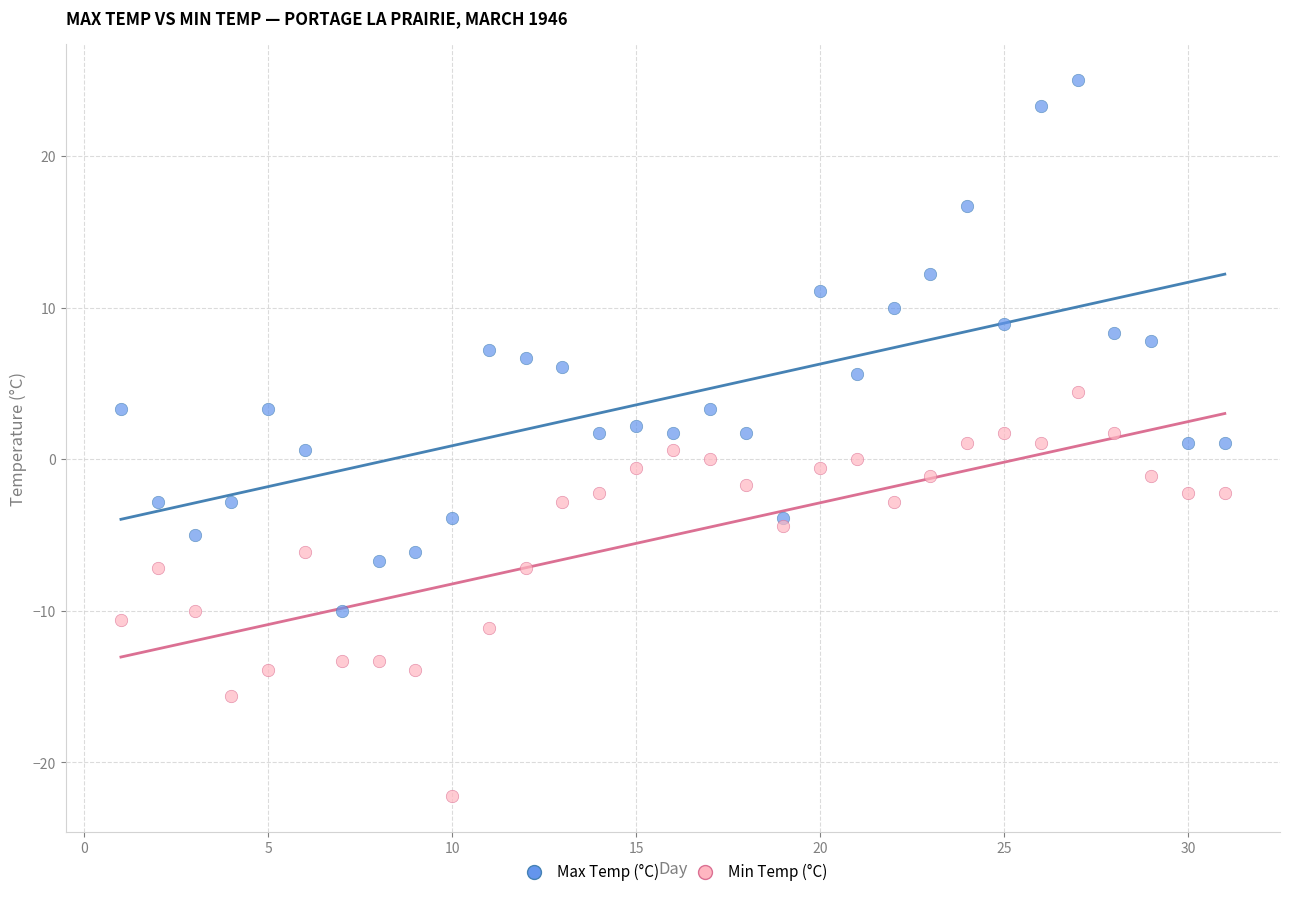

Which series contains the highest Y value?

Max Temp (°C)